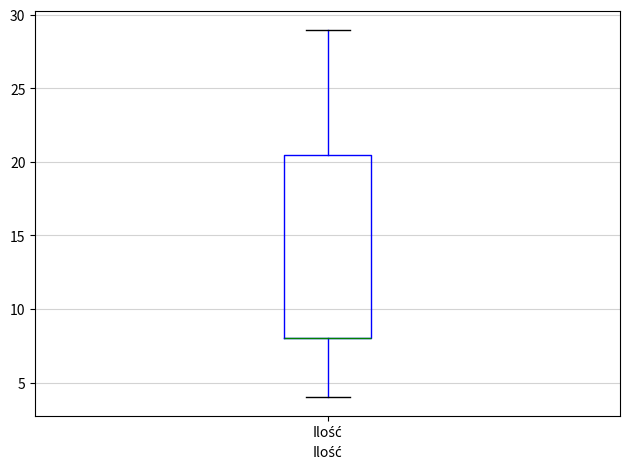

Transcribe this box plot: give where the median line is, the range the box spans, and where the two whiskers end, as read against the y-axis. The values are not printed on the chart, so give them approximately, as read against the axis.

median 8.0 (drawn on the box's lower edge), box 8.0 to 20.5, whiskers 4.0 to 29.0